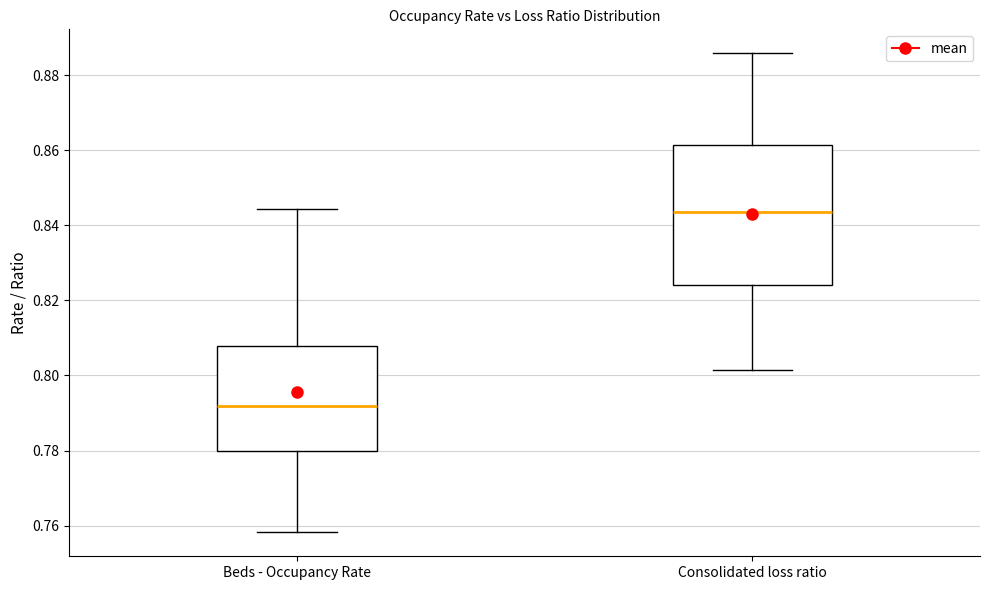

Which box is the tallest, from its lower edge to its upper edge?

Consolidated loss ratio